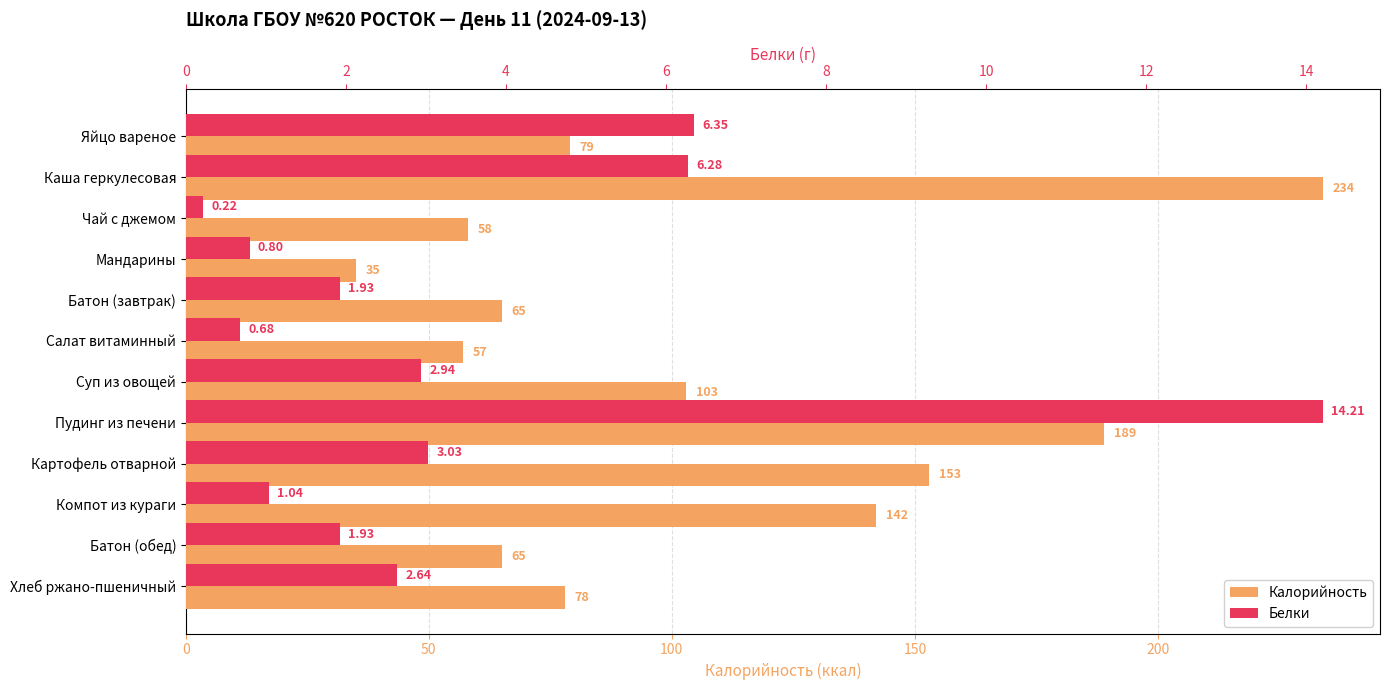

Between Хлеб ржано-пшеничный and Батон (обед), which is larger?

Хлеб ржано-пшеничный